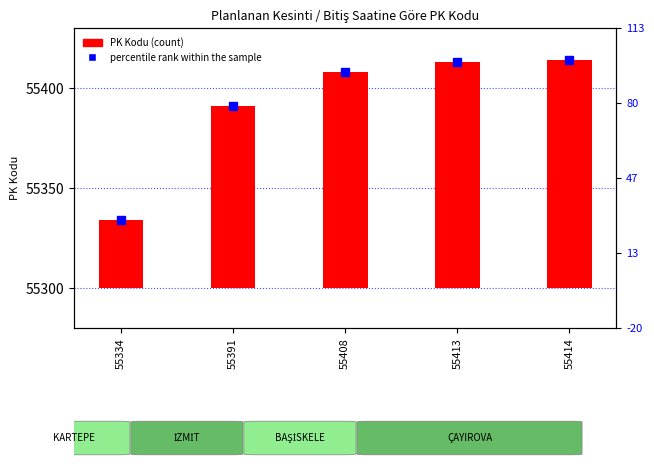

What is the ratio of the value at 55408 to the value at 55391?

1.2